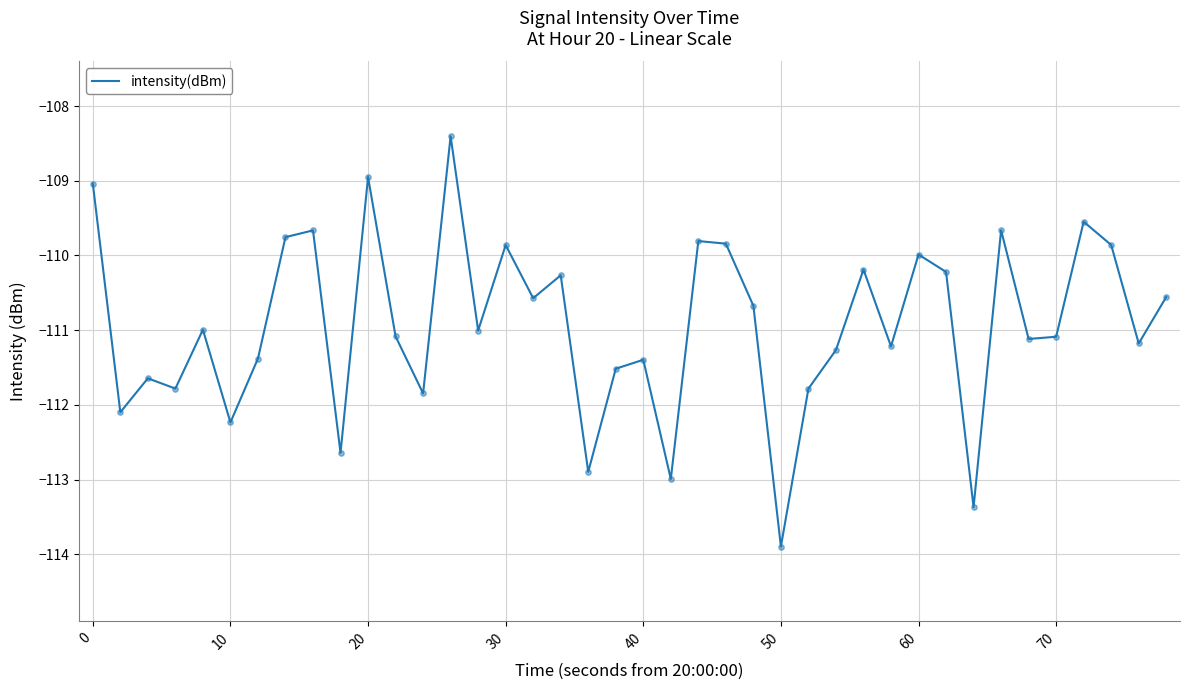

What is the greatest value displayed?

-108.4